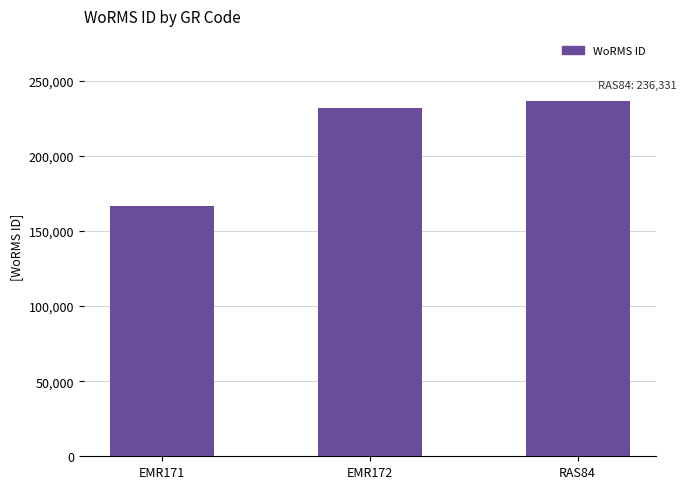

Is it true that the value at RAS84 is 236331?

True